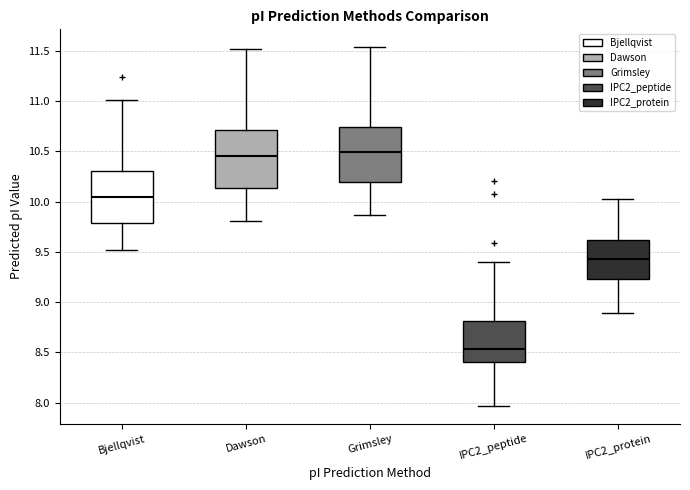

Reading left to right, transcribe this box plot: for each box, give where its median line is, the range the box spans, and where its two whiskers end, as read against the y-axis. The values are not printed on the chart, so give them approximately, as read against the axis.

Bjellqvist: median 10.05, box 9.80 to 10.30, whiskers 9.50 to 11.00
Dawson: median 10.45, box 10.15 to 10.70, whiskers 9.80 to 11.50
Grimsley: median 10.50, box 10.20 to 10.75, whiskers 9.85 to 11.55
IPC2_peptide: median 8.55, box 8.40 to 8.80, whiskers 7.95 to 9.40
IPC2_protein: median 9.45, box 9.25 to 9.60, whiskers 8.90 to 10.05